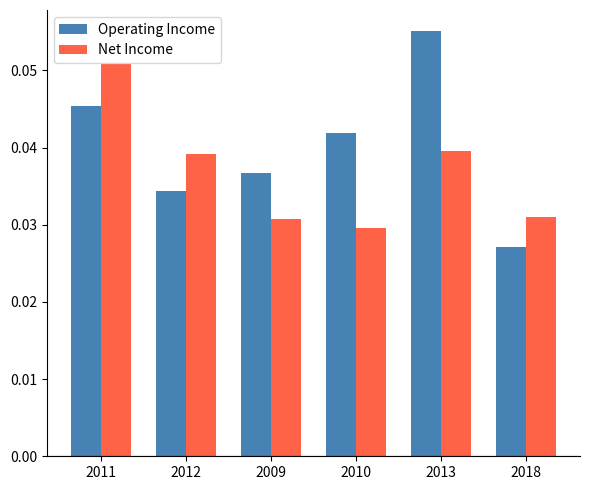

What are all the series names shown in the legend?

Operating Income, Net Income